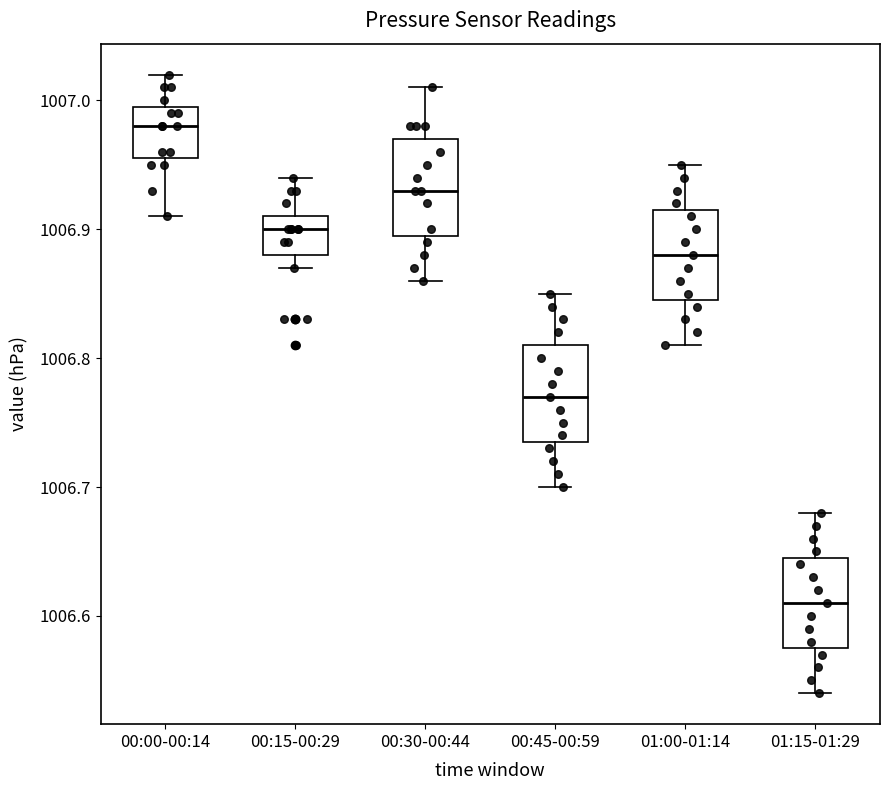

Which box has the lowest median line?

01:15-01:29